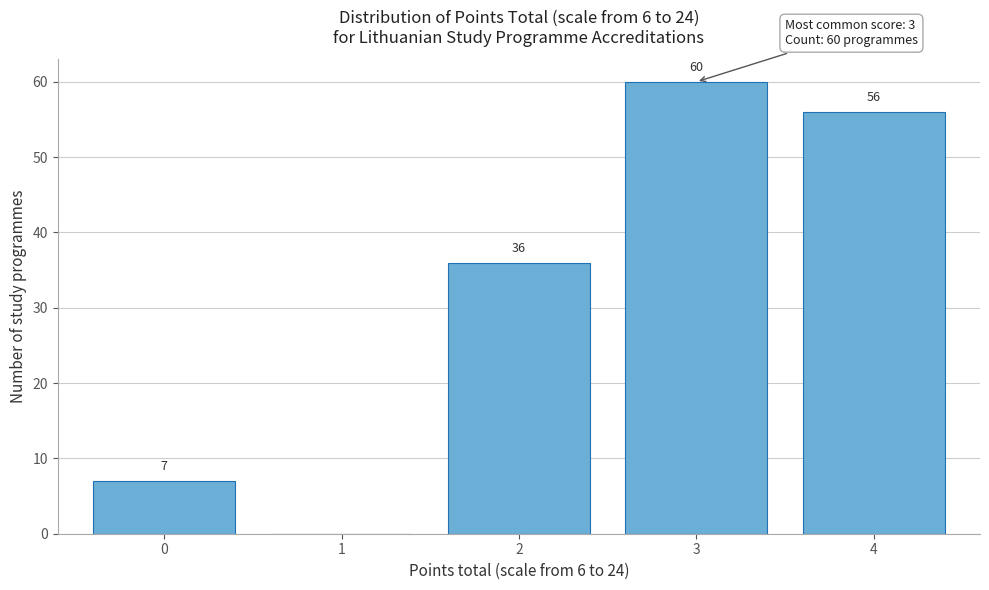

Reading right to left, list all the values displayed in this chart.

4=56	3=60	2=36	1=0	0=7